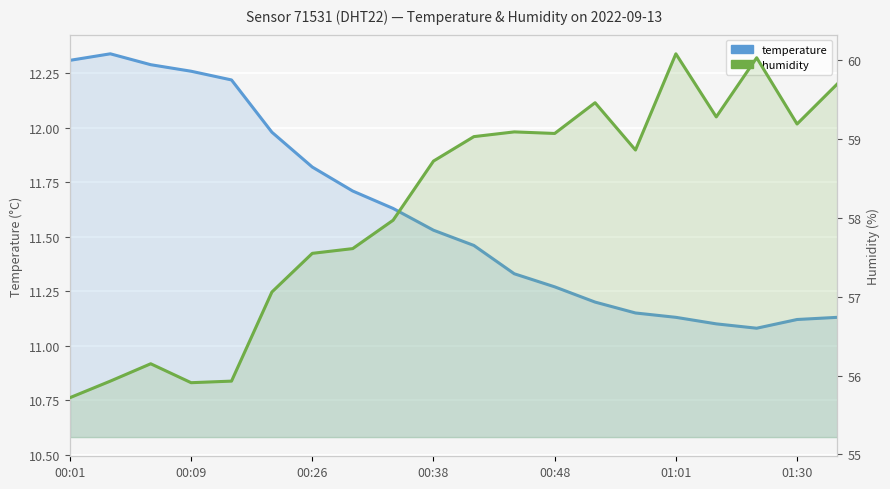

Is the value of temperature at 10 greater than the value of humidity at 13?

No